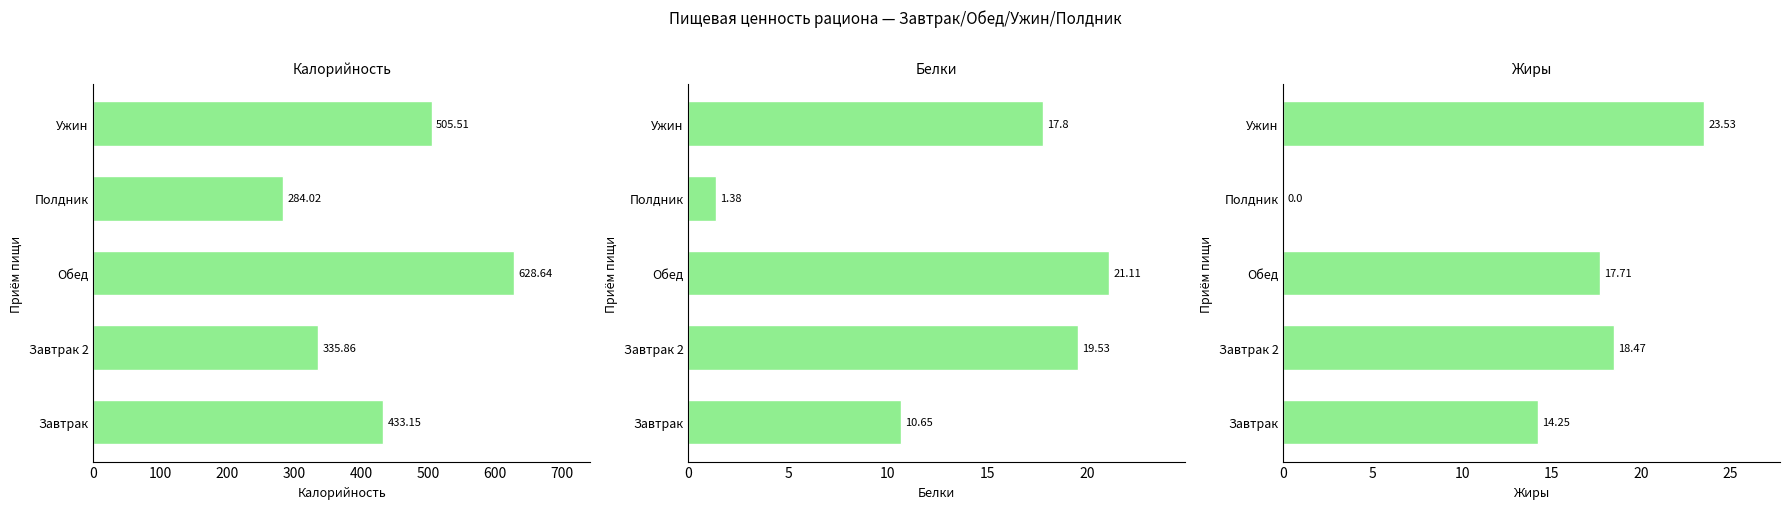

What is the value of the Жиры bar at the 5th from the left?

23.5